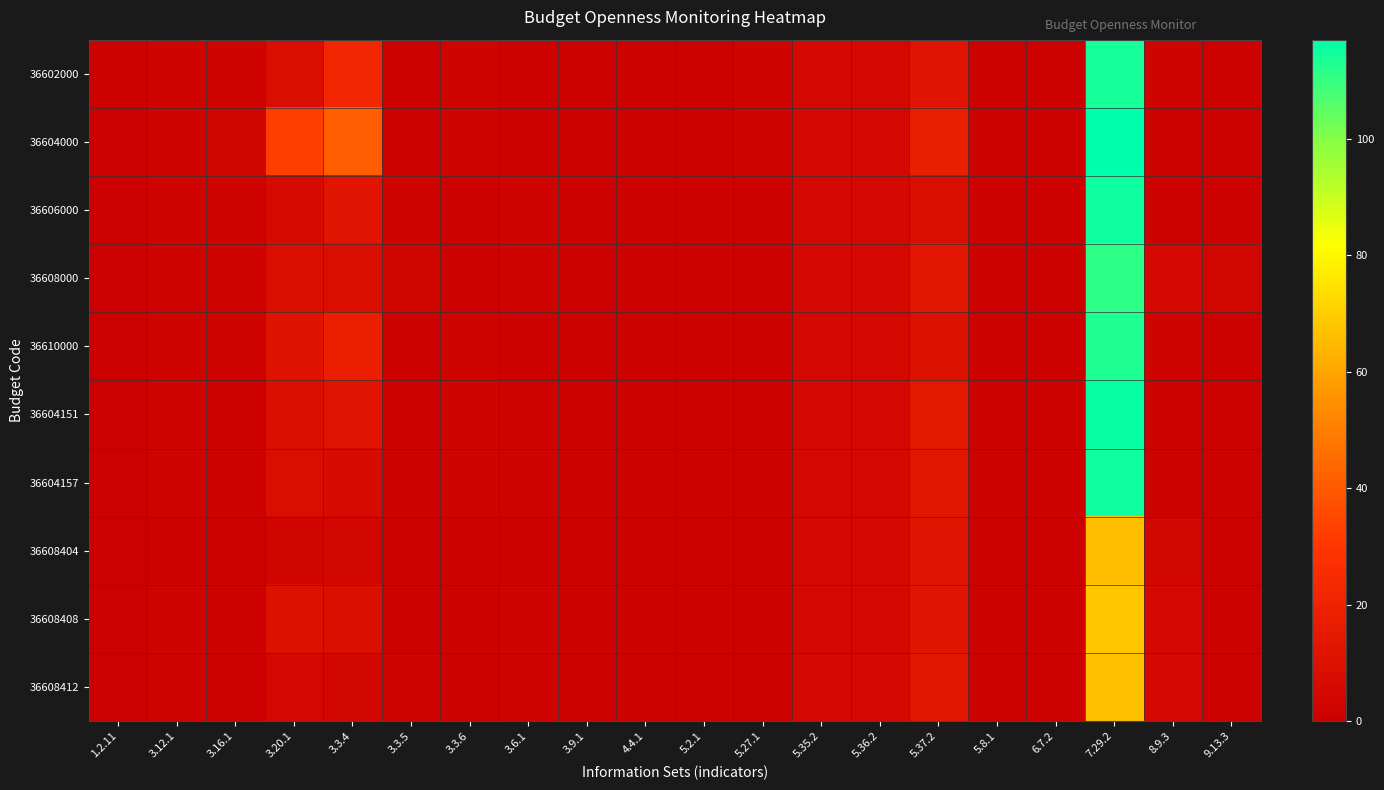

At 3.6.1, list the series in order from largest to smallest.

36606000, 36608000, 36604151, 36604157, 36608408, 36608412, 36602000, 36604000, 36610000, 36608404